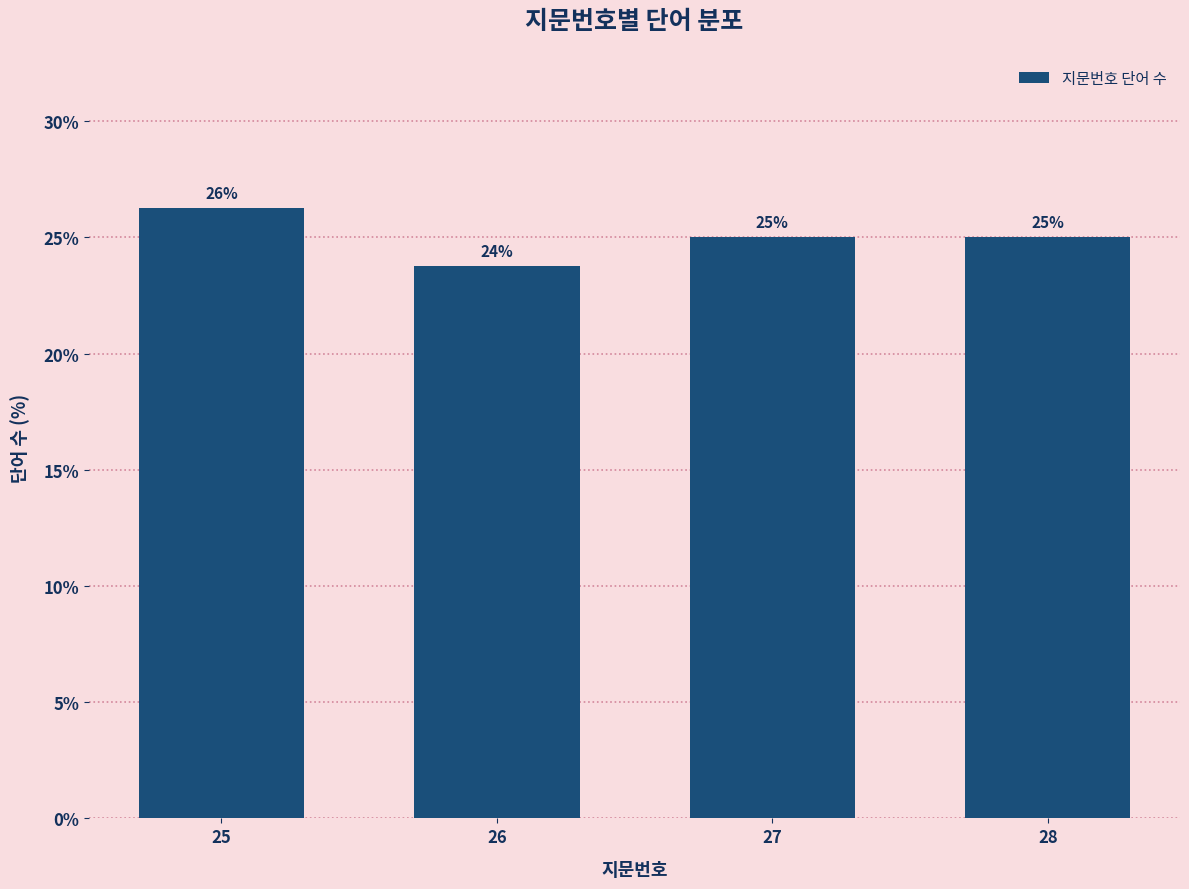

What is the approximate value at 26?

23.8